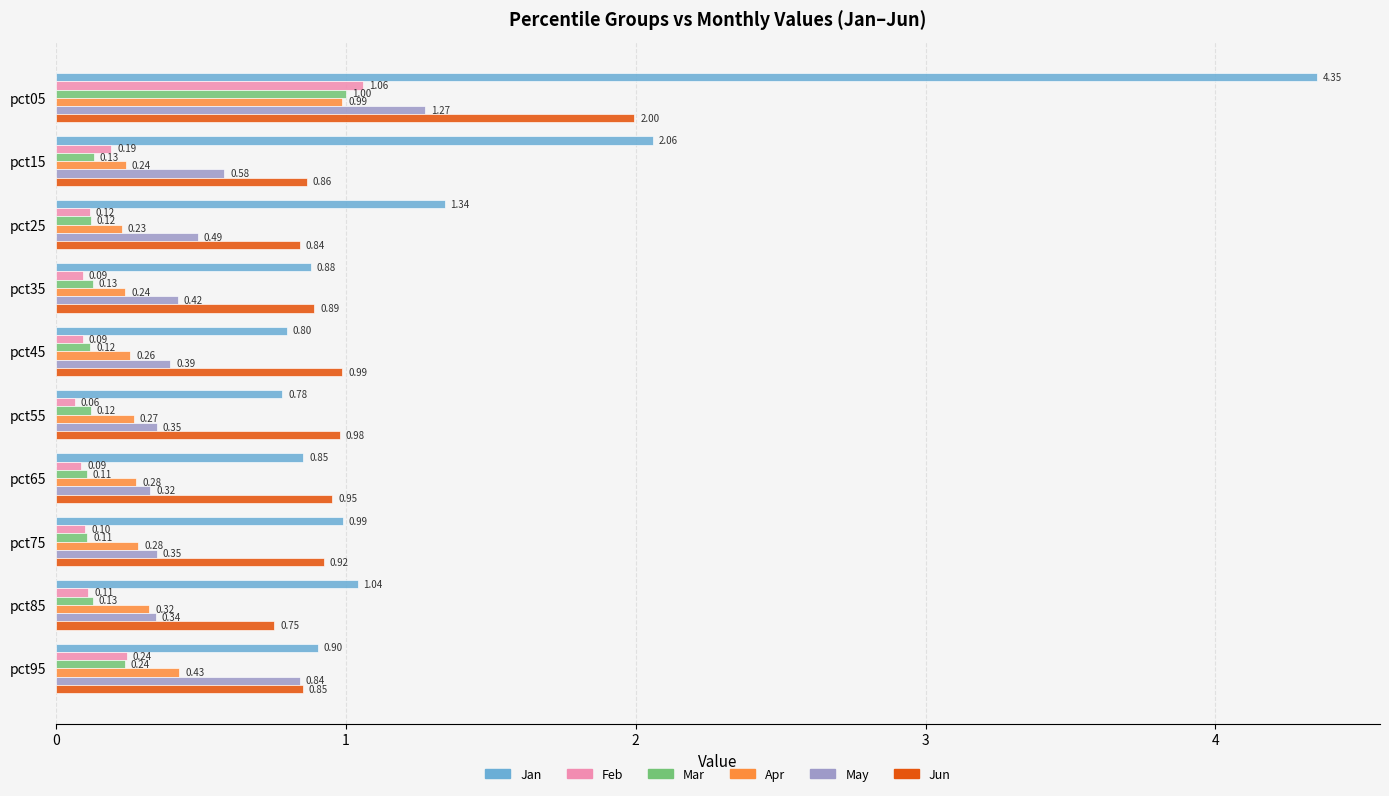

Between pct45 and pct55, which series saw the biggest shift?

May